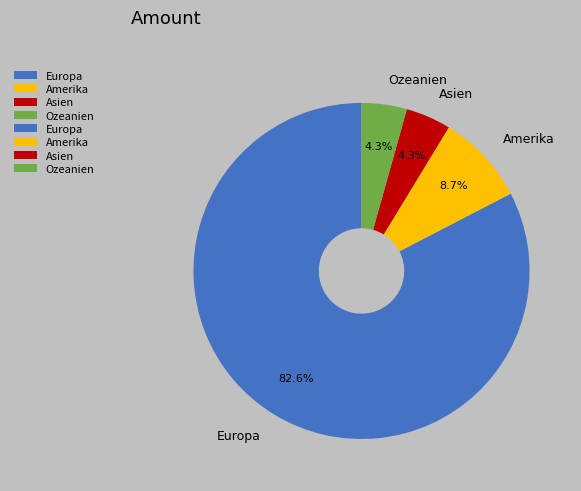

Does any single category account for the majority?

Yes